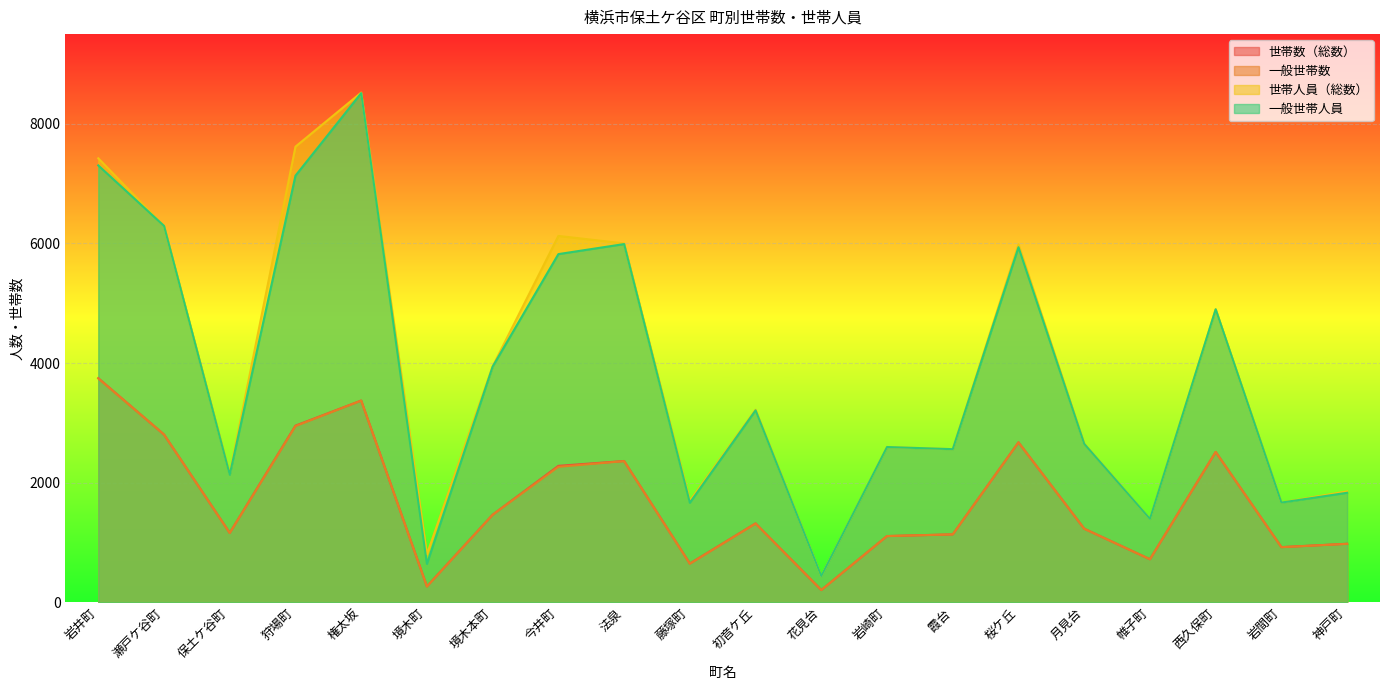

Which series has the largest total across all categories?

世帯人員（総数）